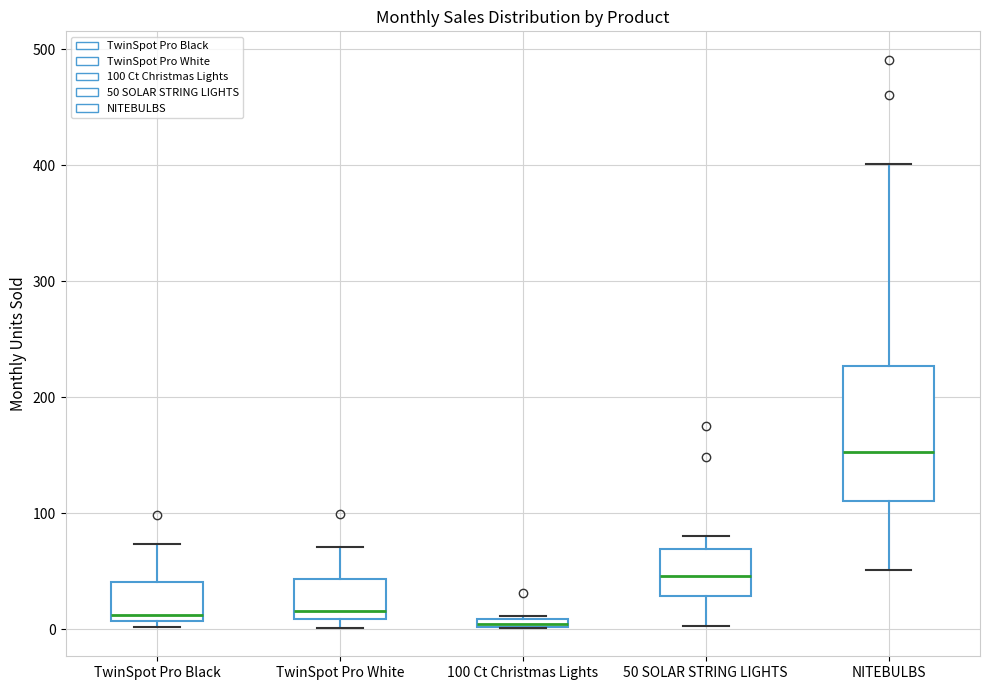

Where does the lower whisker of the box for NITEBULBS end on the y-axis? The values are not printed on the chart, so give them approximately, as read against the axis.

50